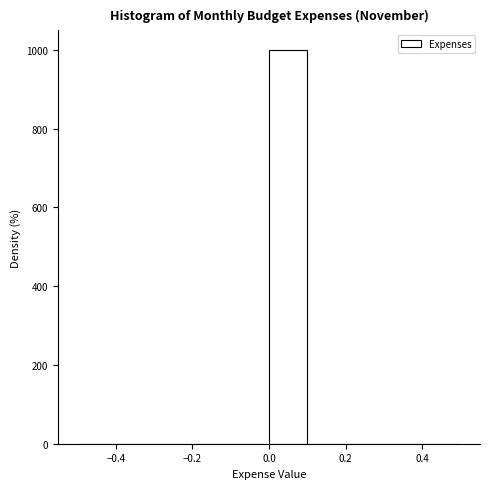

Which range on the x-axis has the tallest bar?

0.0 to 0.1